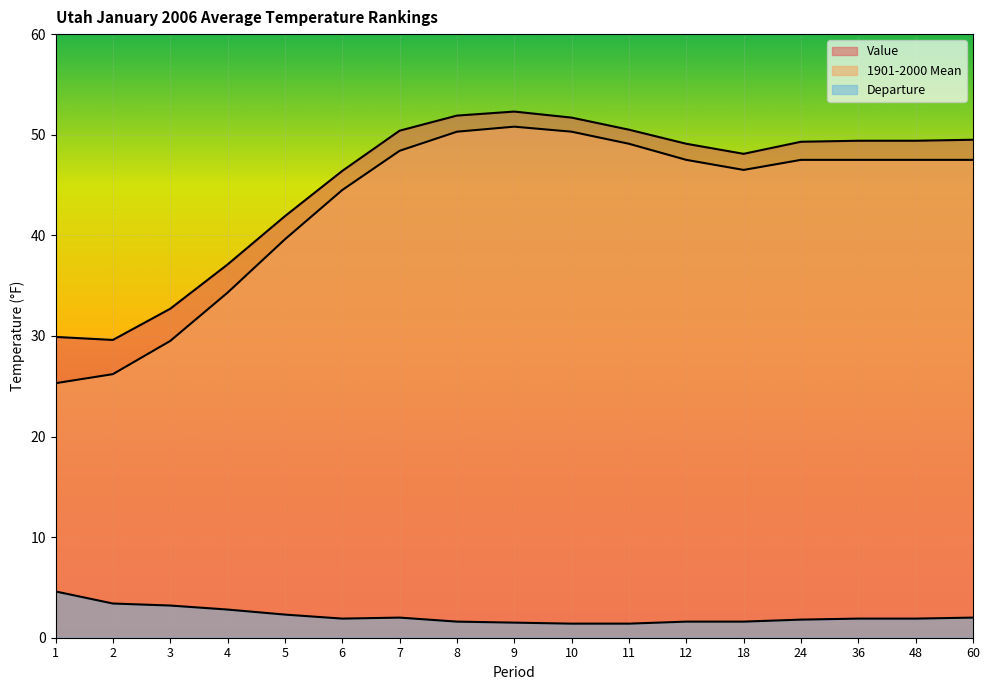

Count the number of data series in this chart.

3